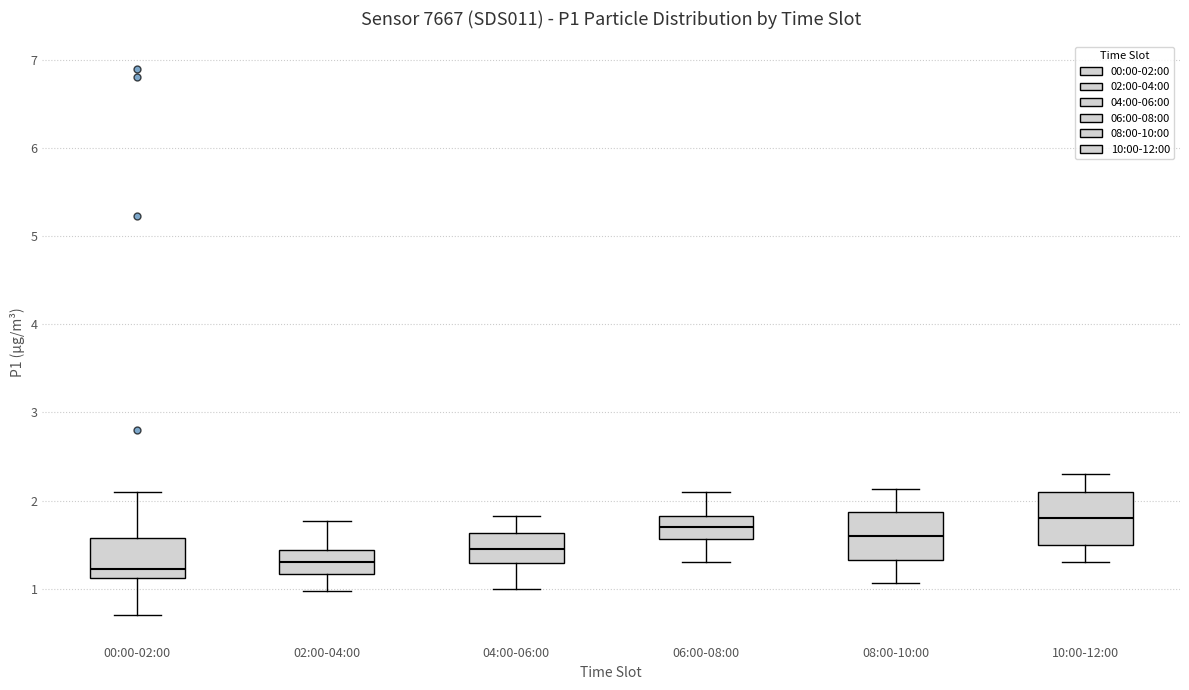

Where is the lower edge of the box for 08:00-10:00 on the y-axis? The values are not printed on the chart, so give them approximately, as read against the axis.

1.3